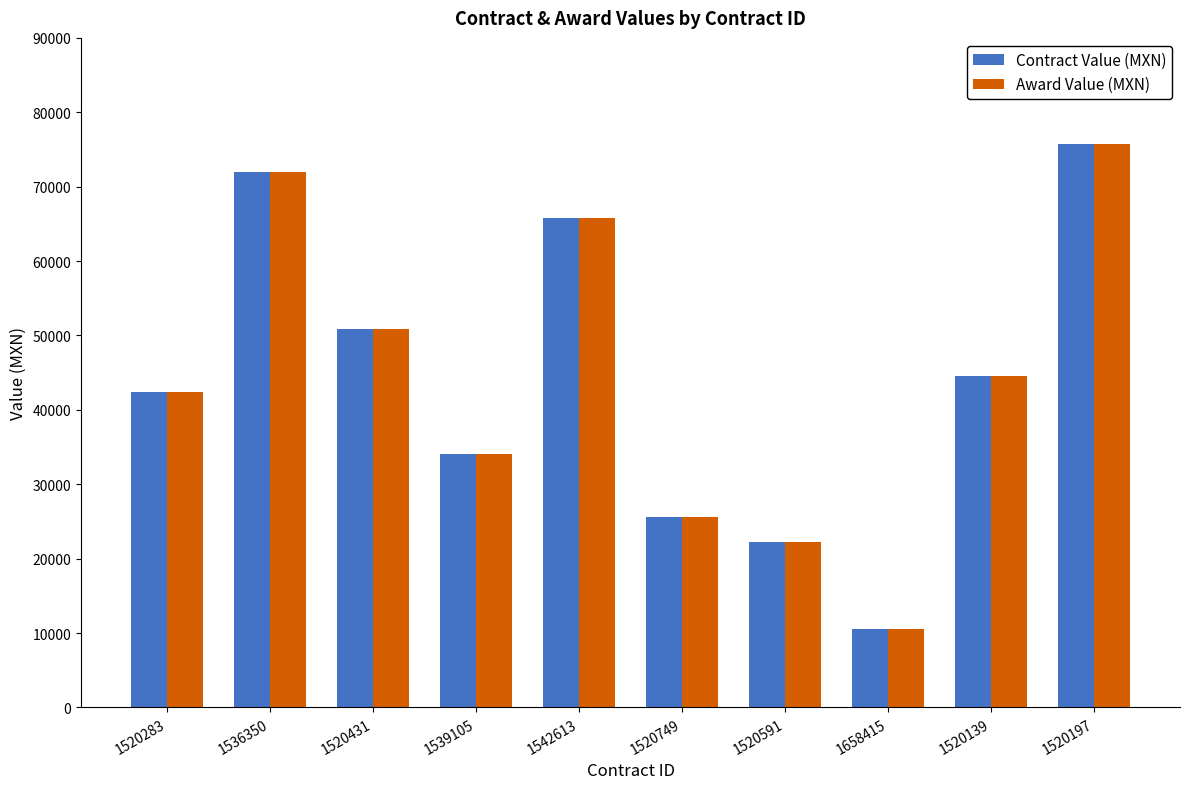

What is the value of the Award Value (MXN) bar at the 4th from the left?

34134.3